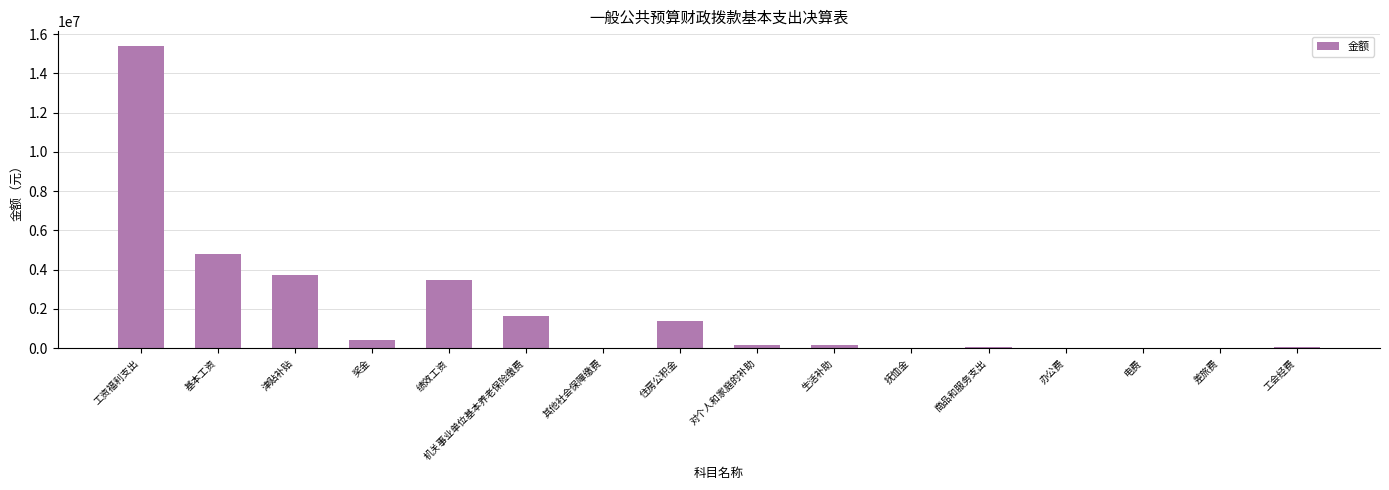

Are the bars grouped side by side (vs. stacked)?

No